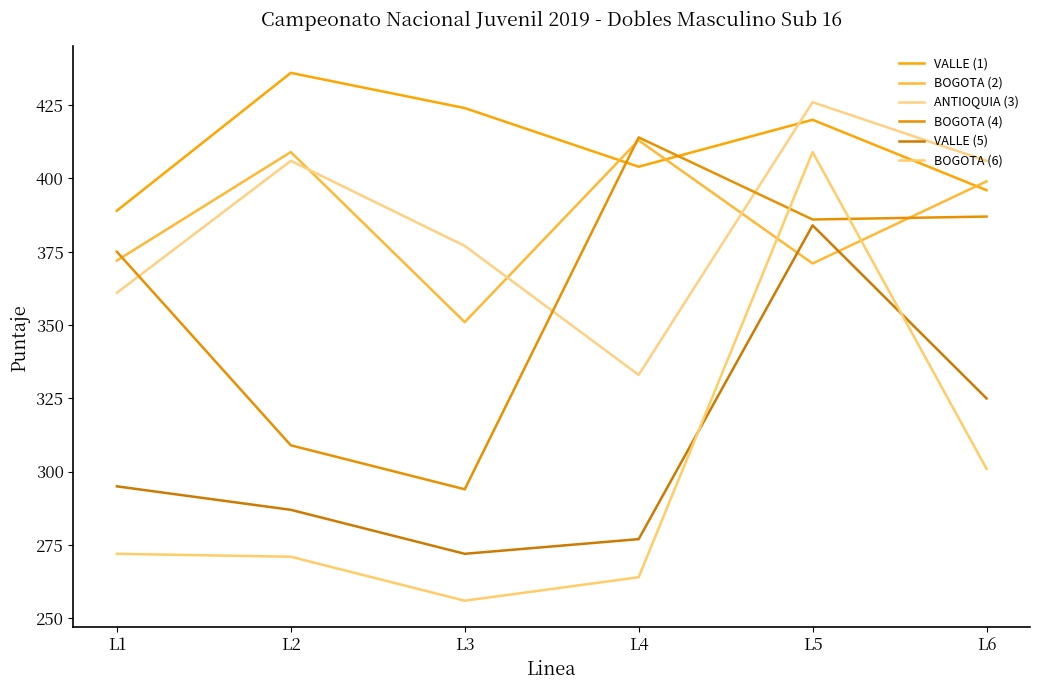

Reading left to right, what are all the values shown in this chart?

VALLE (1): L1=389	L2=436	L3=424	L4=404	L5=420	L6=396
BOGOTA (2): L1=372	L2=409	L3=351	L4=413	L5=371	L6=399
ANTIOQUIA (3): L1=361	L2=406	L3=377	L4=333	L5=426	L6=406
BOGOTA (4): L1=375	L2=309	L3=294	L4=414	L5=386	L6=387
VALLE (5): L1=295	L2=287	L3=272	L4=277	L5=384	L6=325
BOGOTA (6): L1=272	L2=271	L3=256	L4=264	L5=409	L6=301